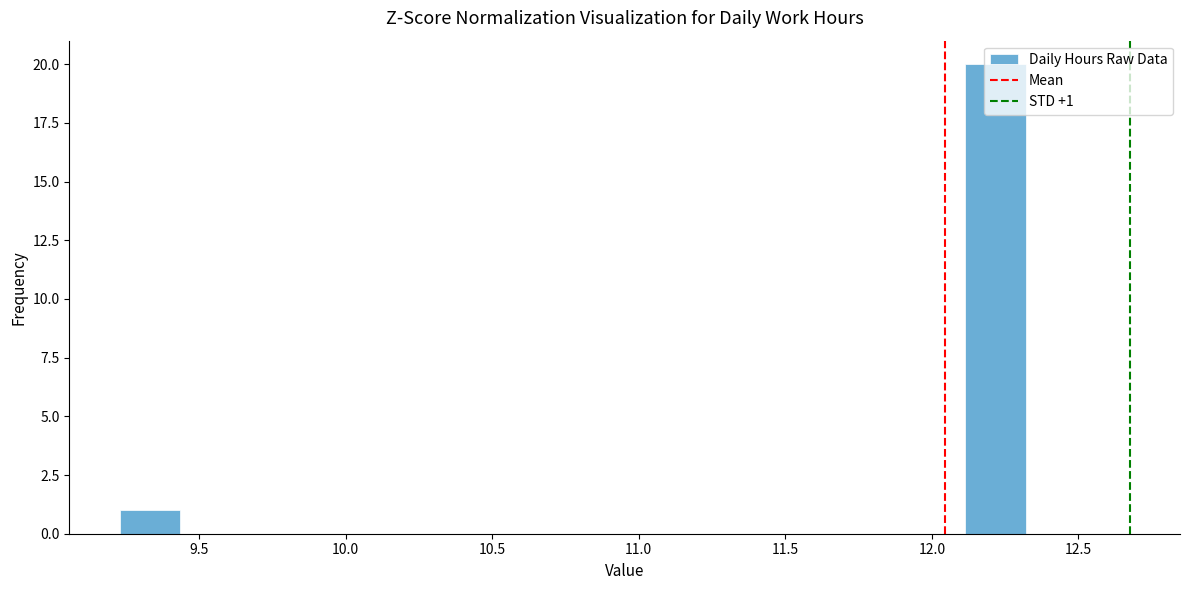

Which range on the x-axis has the tallest bar?

12.10 to 12.30